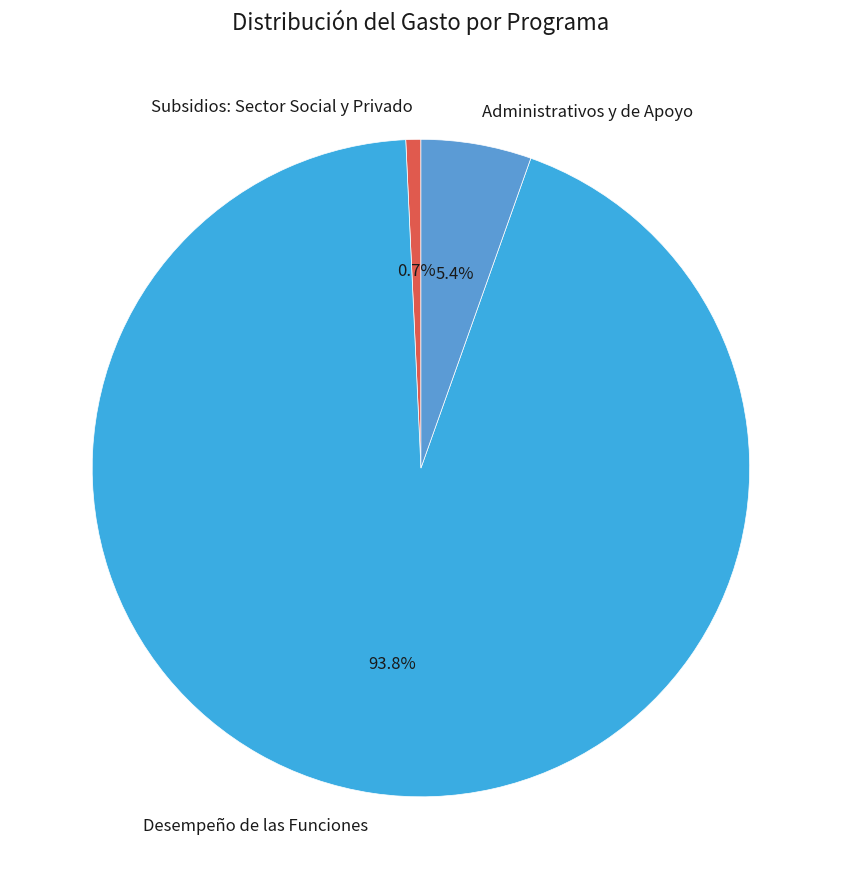

To the nearest percent, what portion does Desempeño de las Funciones represent?

94%